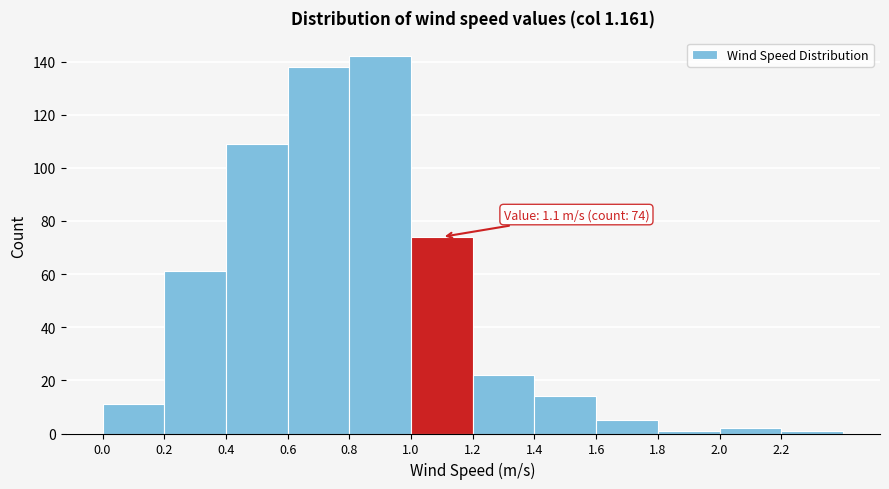

Which range on the x-axis has the tallest bar?

0.8 to 1.0